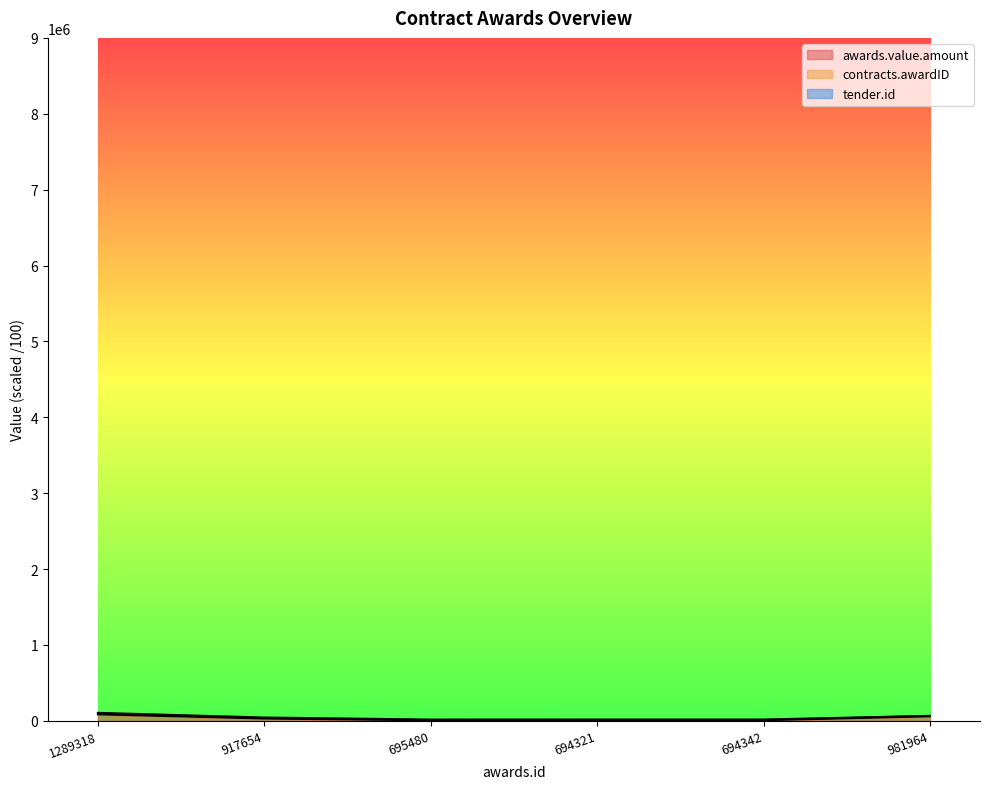

Rank the series at 694321 from lowest to highest value.

awards.value.amount, contracts.awardID